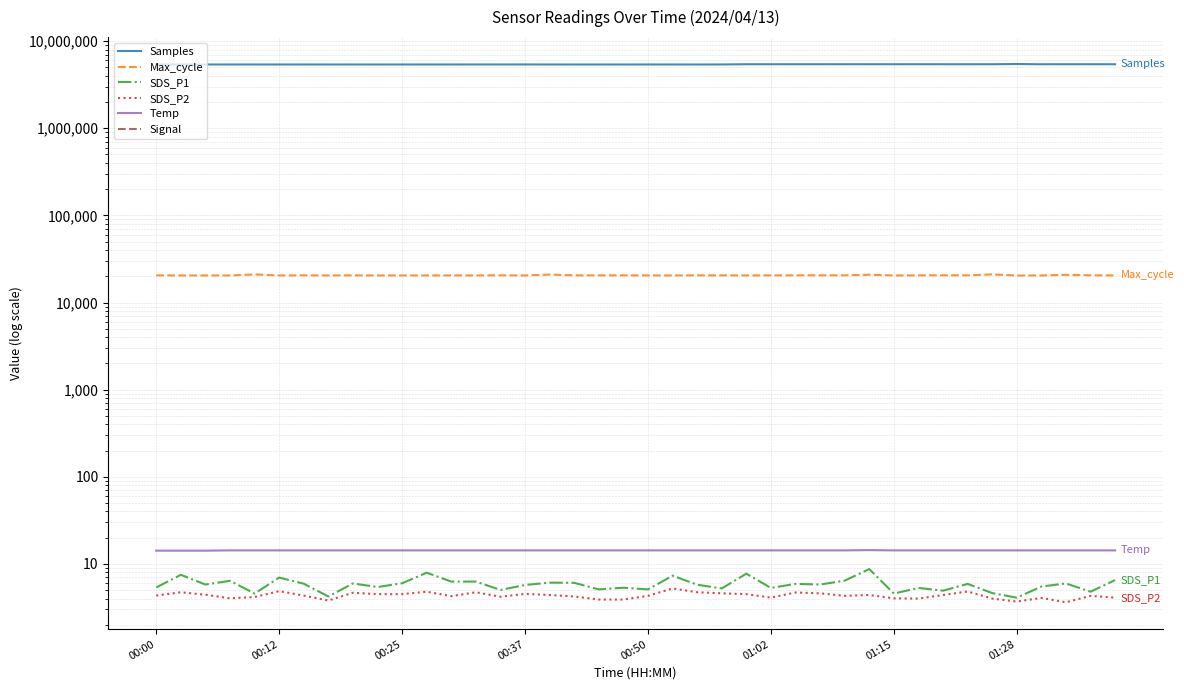

How many lines are shown in the chart?

6